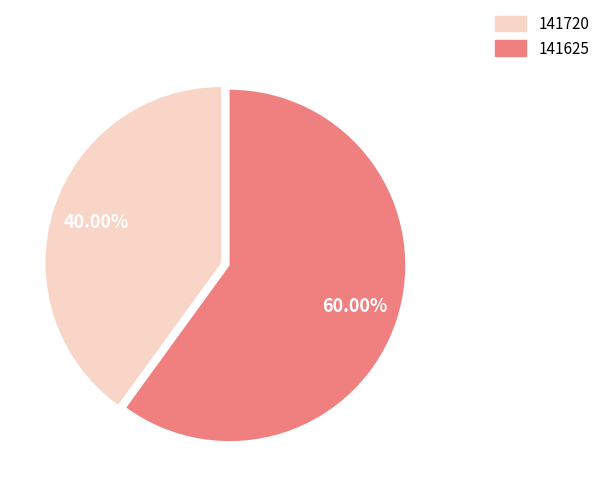

Is the sum of 141625 and 141720 greater than half?

Yes